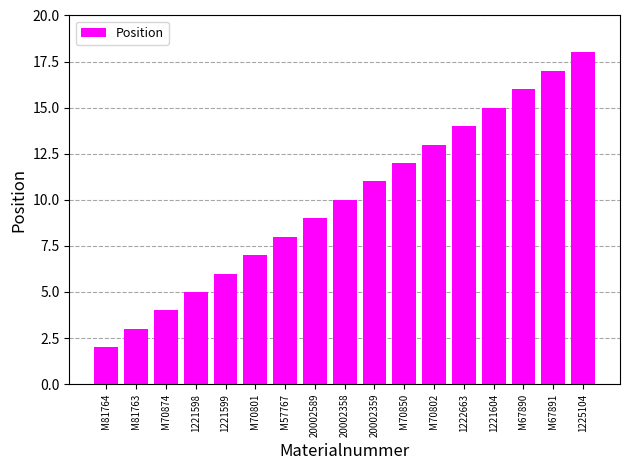

True or false: the data shows 10 at 20002358.

True